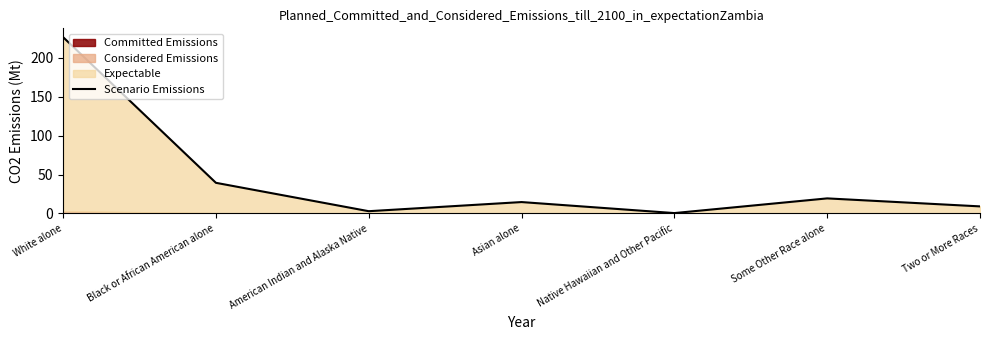

What is the maximum value shown in the chart?

226.4